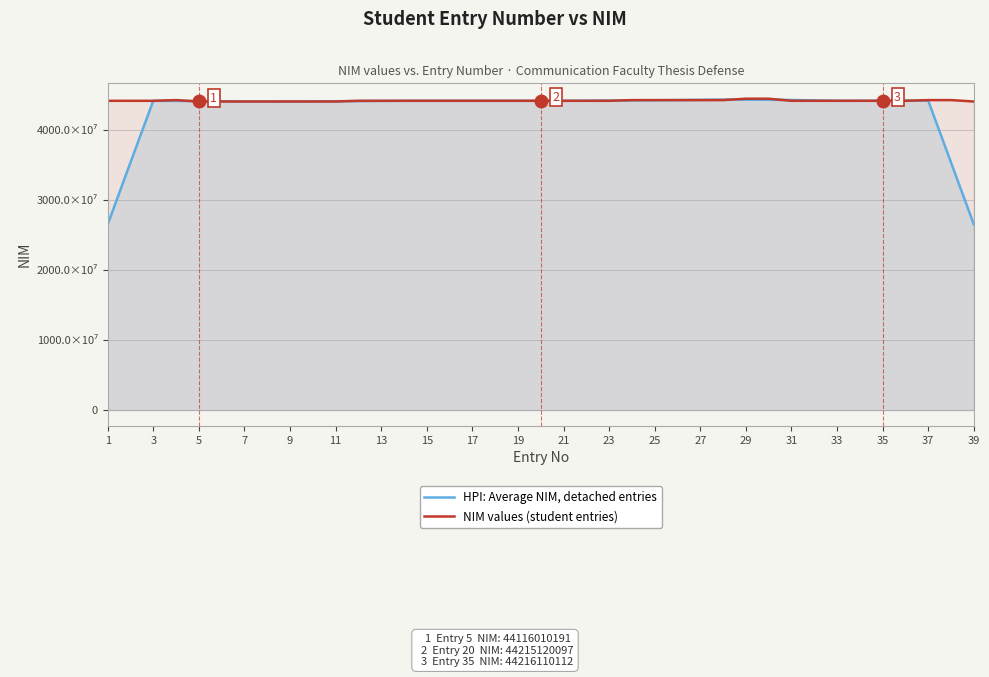

At how many categories does at least one series exceed 36209657563?

39